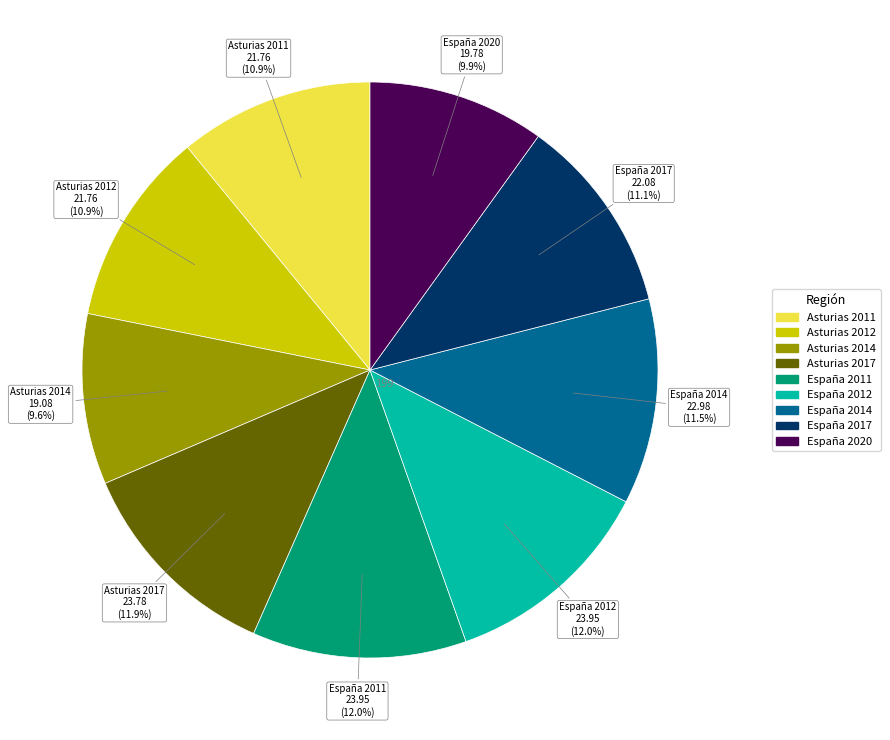

To the nearest percent, what portion does Asturias 2012 represent?

11%